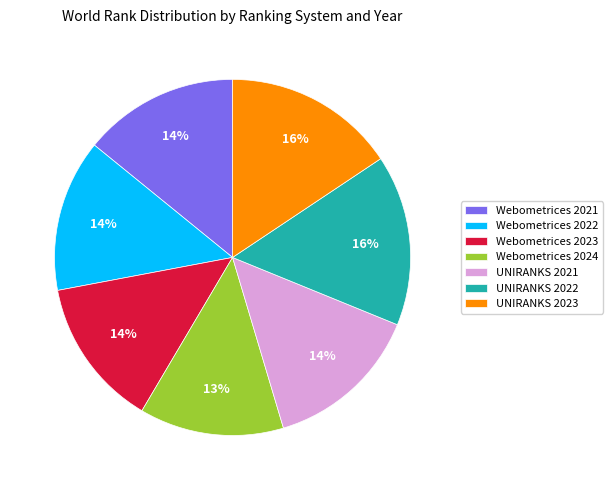

How many slices are in this pie chart?

7